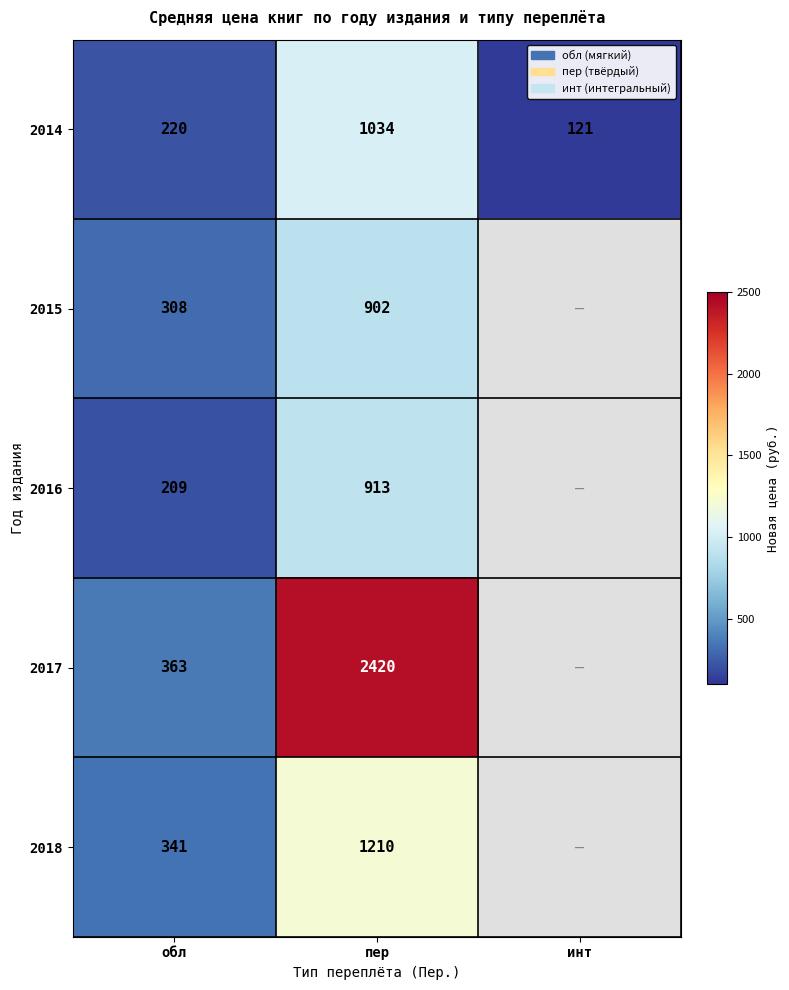

What is the difference between the highest and lowest values at пер?

1518